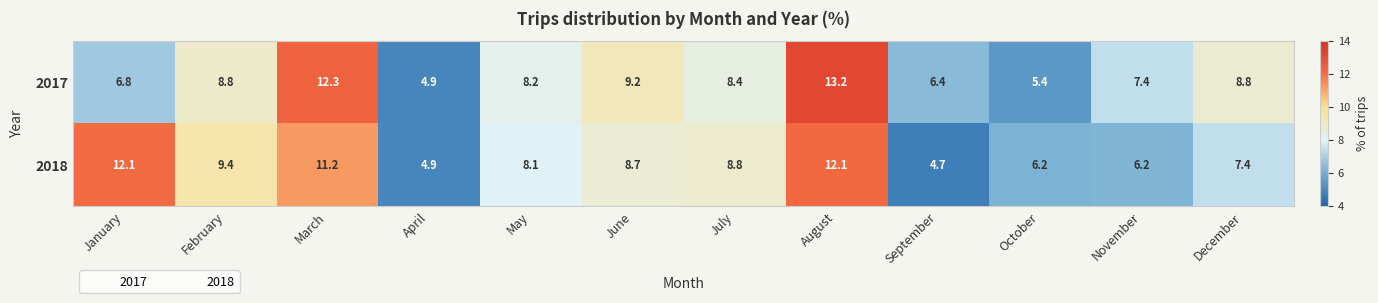

Which label corresponds to the smallest value in the chart?

September